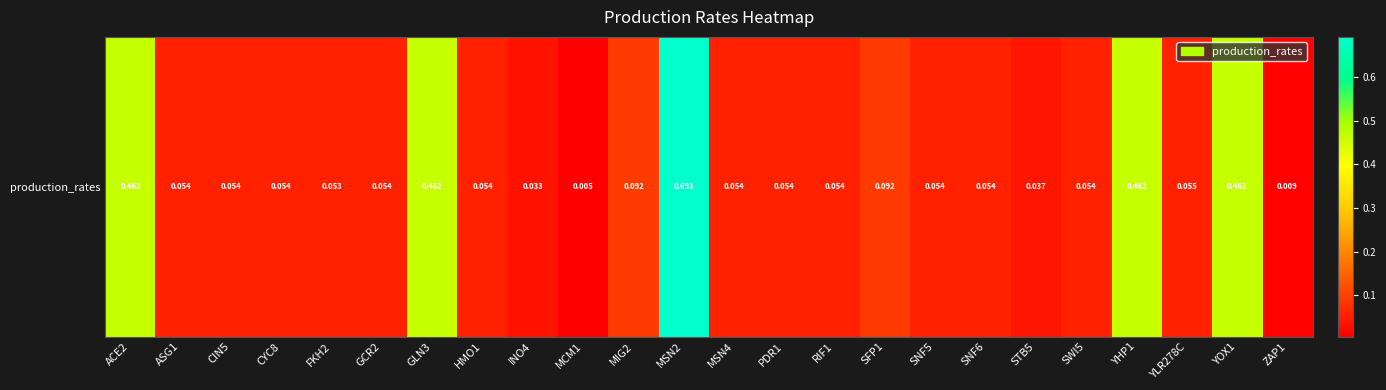

What is the approximate value at YLR278C?

0.1